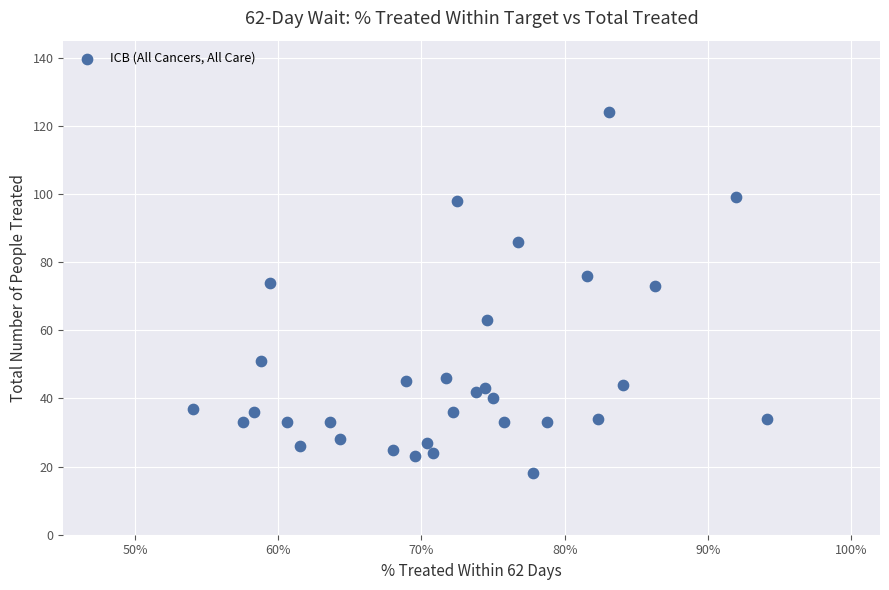

What is the range of Y values (max minus min)?

106